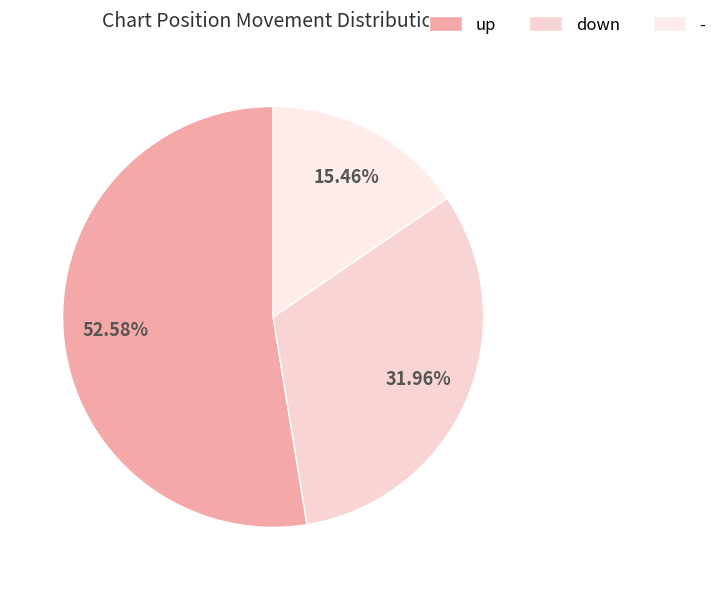

What is the total percentage of down and up?

84.5%